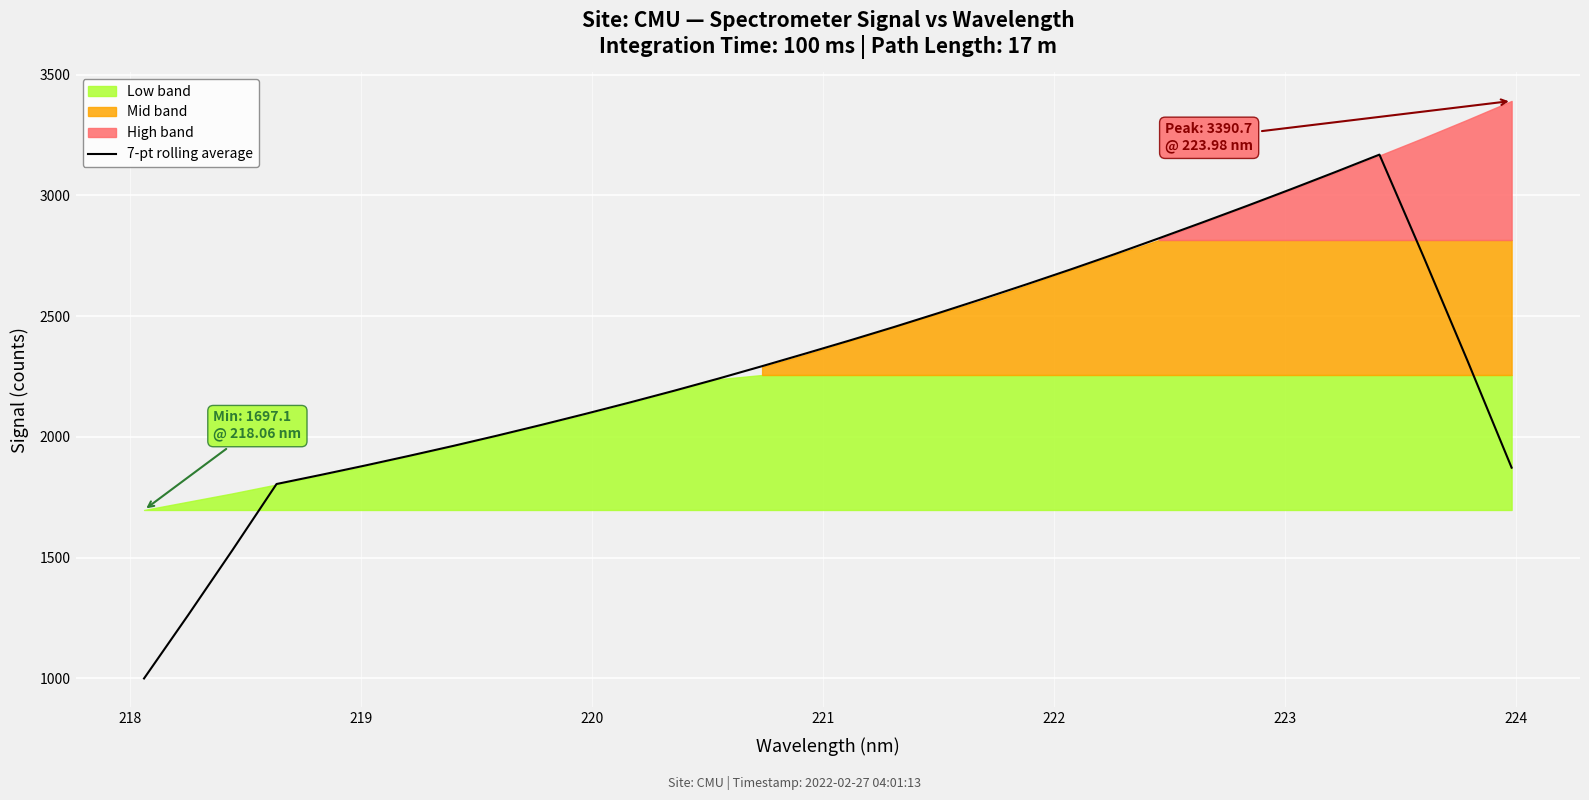

What is the minimum value shown in the chart?

999.6